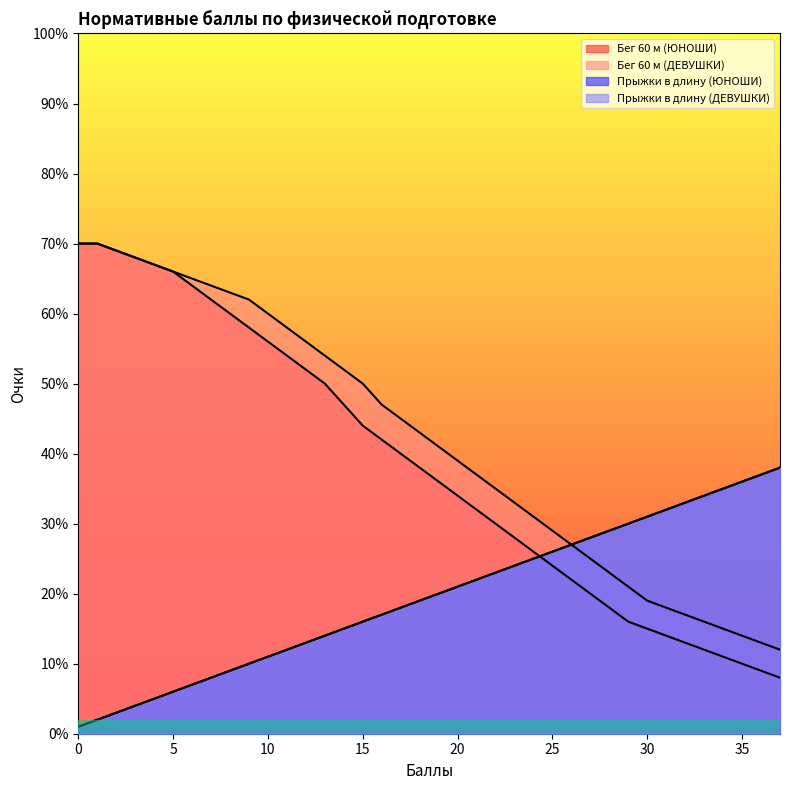

What is the value of the Прыжки в длину (ЮНОШИ) point at the 25th from the left?

25